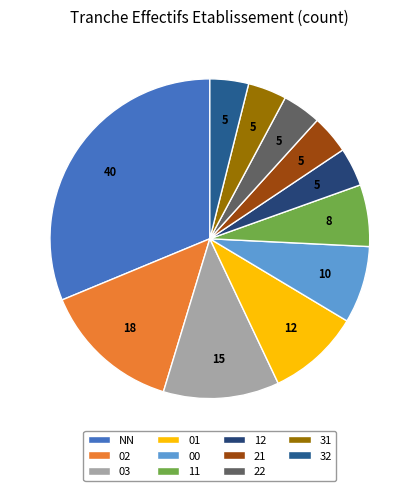

To the nearest percent, what portion does 11 represent?

6%